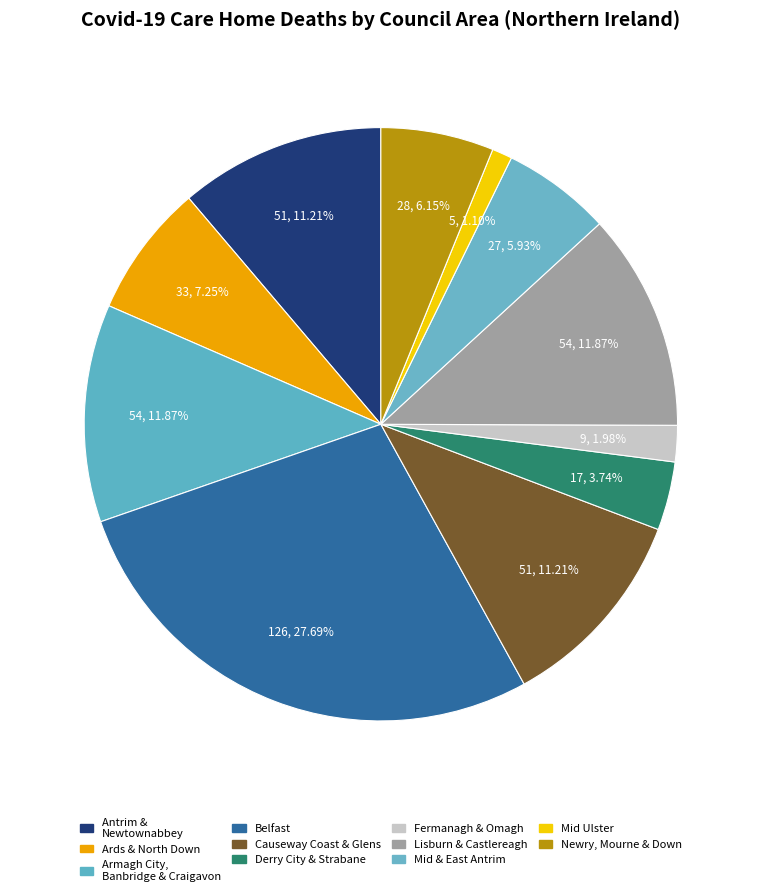

How many segments does this pie chart have?

11